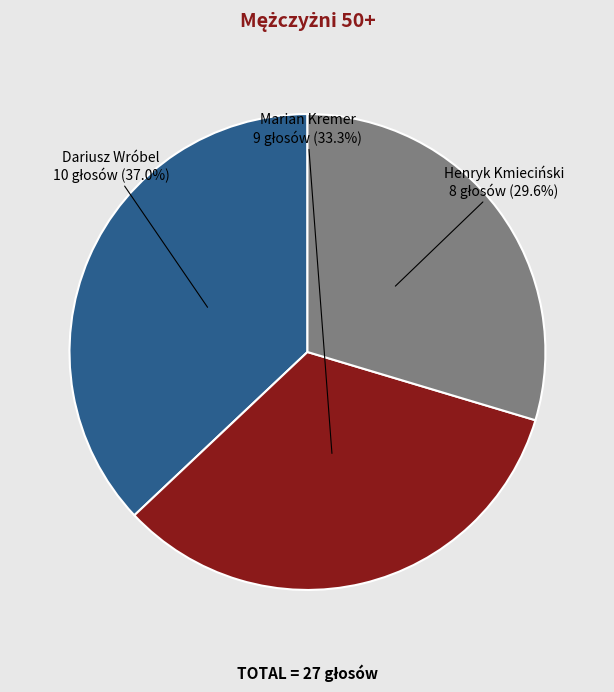

Is there any slice that represents more than half of the pie?

No